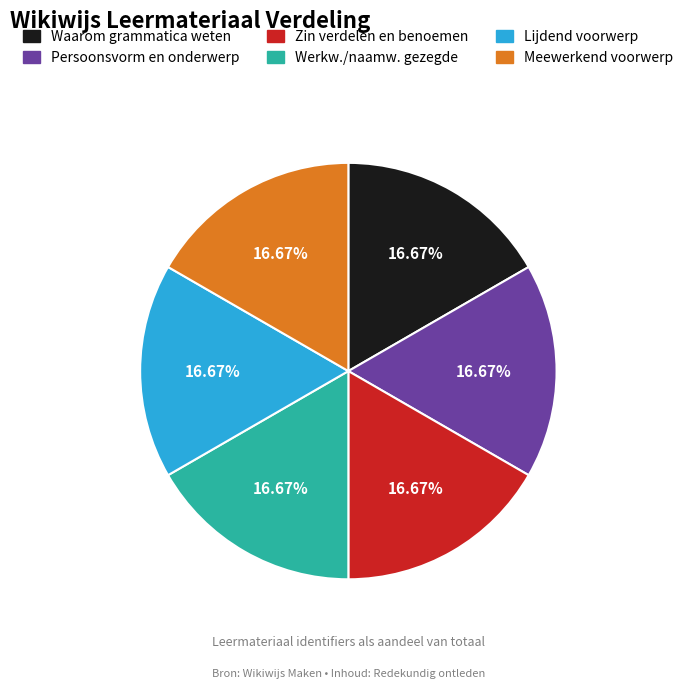

How many segments does this pie chart have?

6